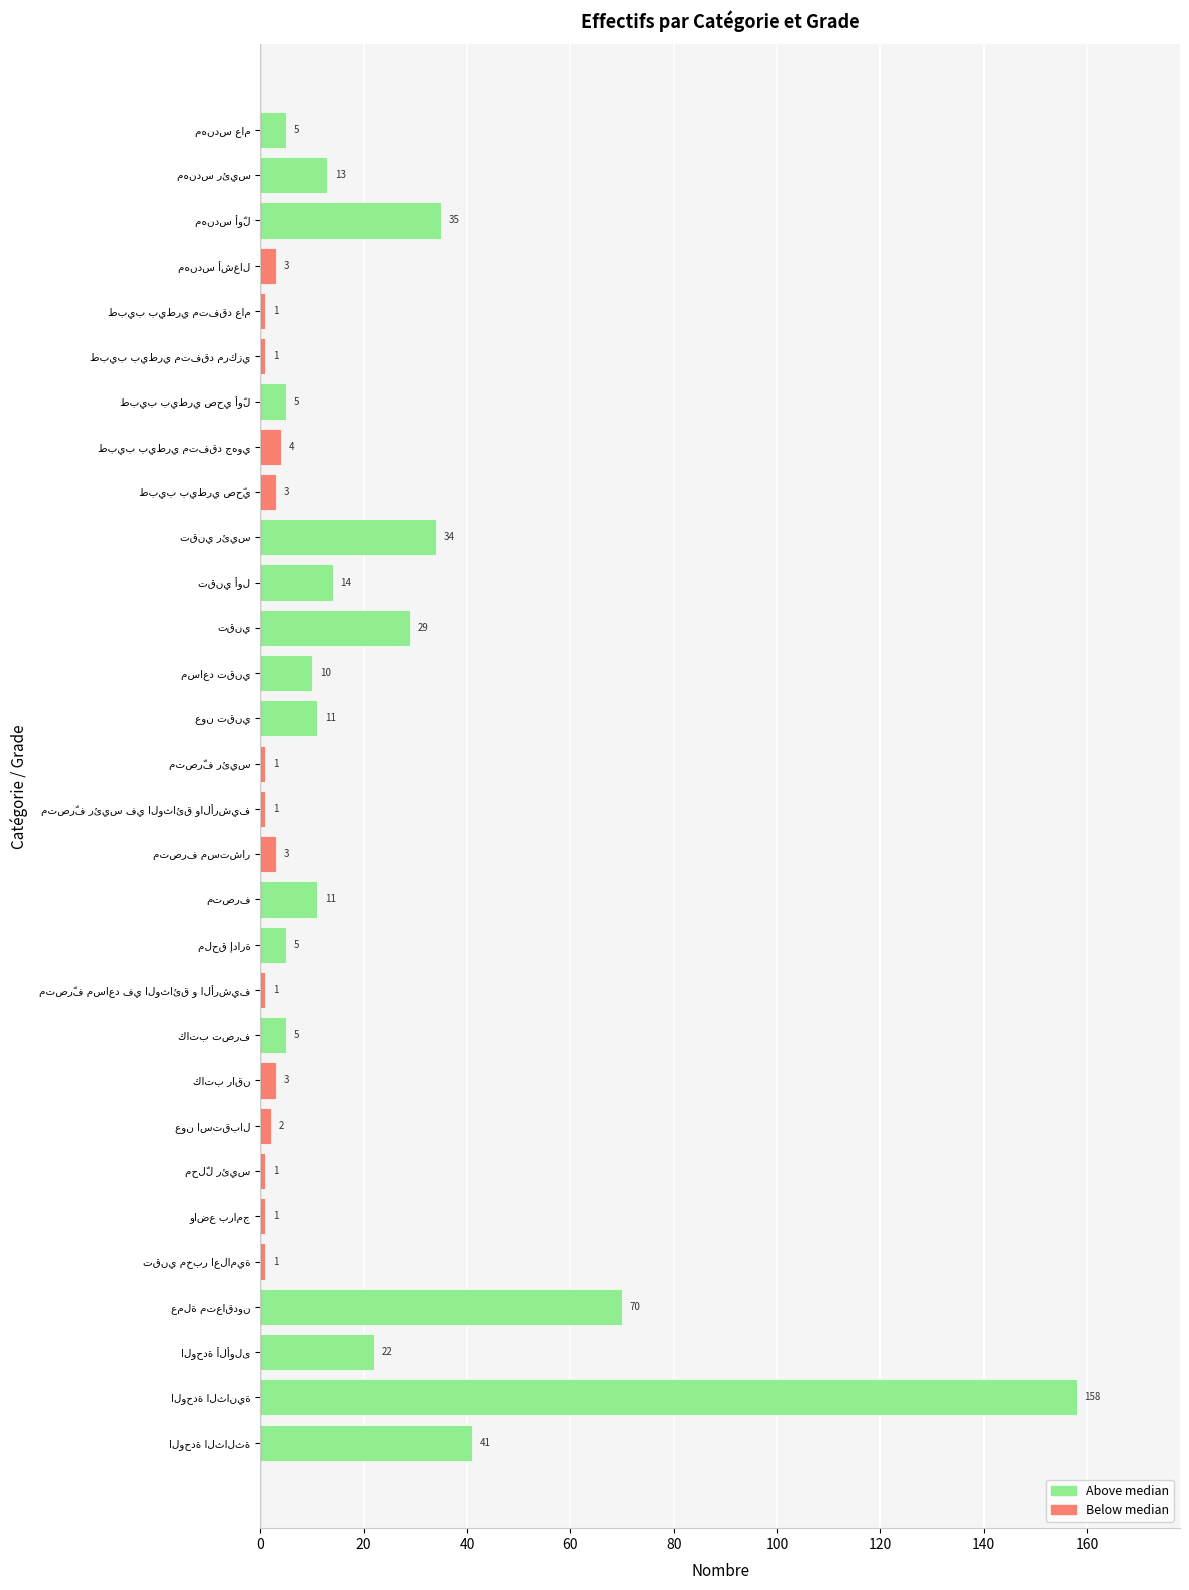

What is the greatest value displayed?

158